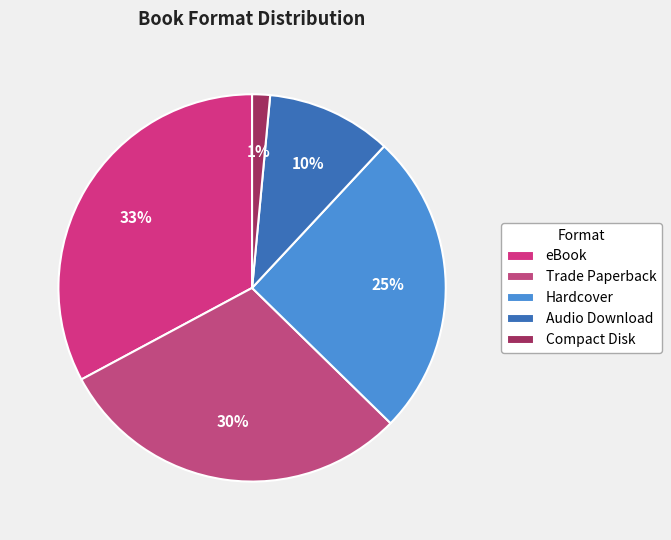

To the nearest percent, what portion does Audio Download represent?

10%